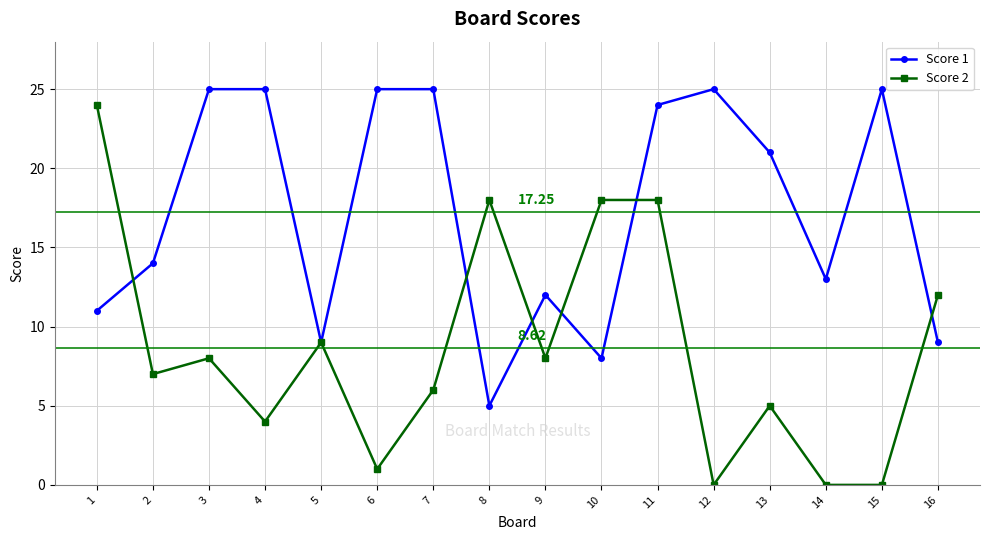

At which category does Score 2 reach its first local valley?

2